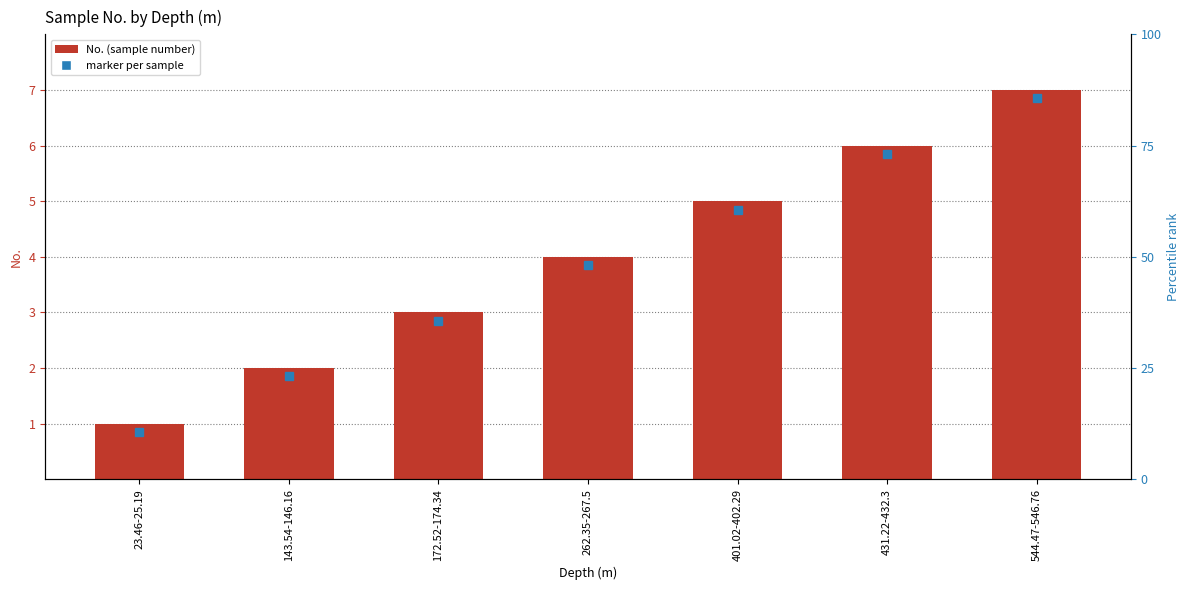

Are the bars horizontal?

No